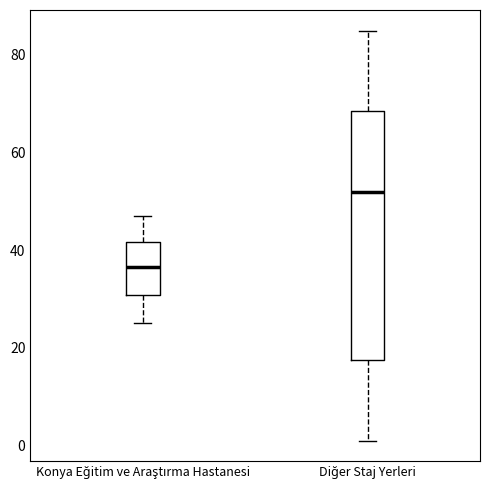

Reading left to right, transcribe this box plot: for each box, give where its median line is, the range the box spans, and where its two whiskers end, as read against the y-axis. The values are not printed on the chart, so give them approximately, as read against the axis.

Konya Eğitim ve Araştırma Hastanesi: median 36, box 30 to 42, whiskers 26 to 48
Diğer Staj Yerleri: median 52, box 18 to 68, whiskers 2 to 86